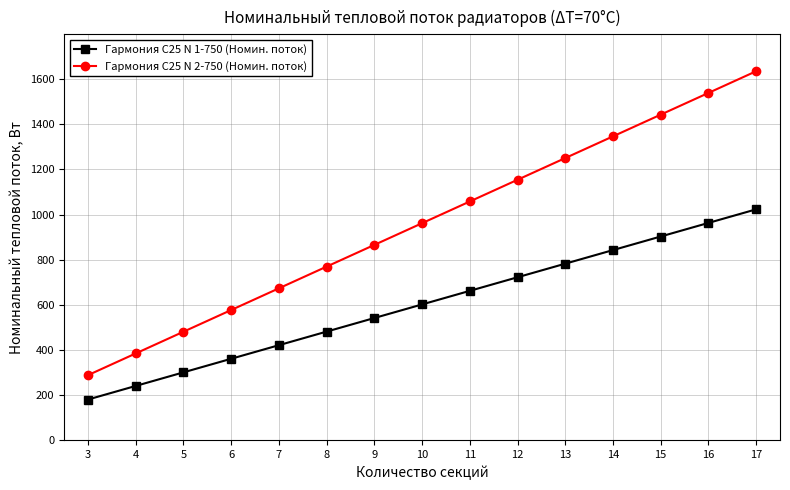

At 4, list the series in order from largest to smallest.

Гармония С25 N 2-750 (Номин. поток), Гармония С25 N 1-750 (Номин. поток)